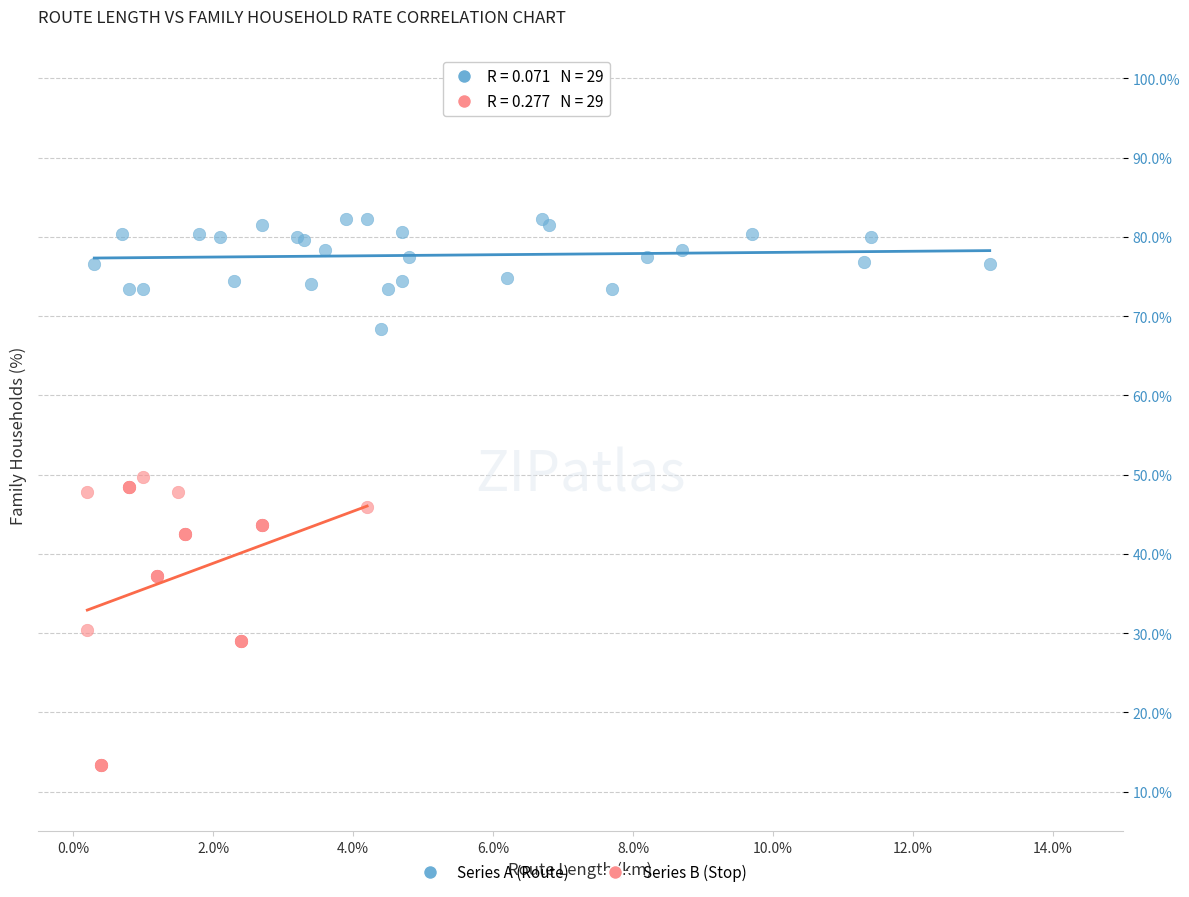

Which series has the widest spread of Y values?

Series B (Stop)